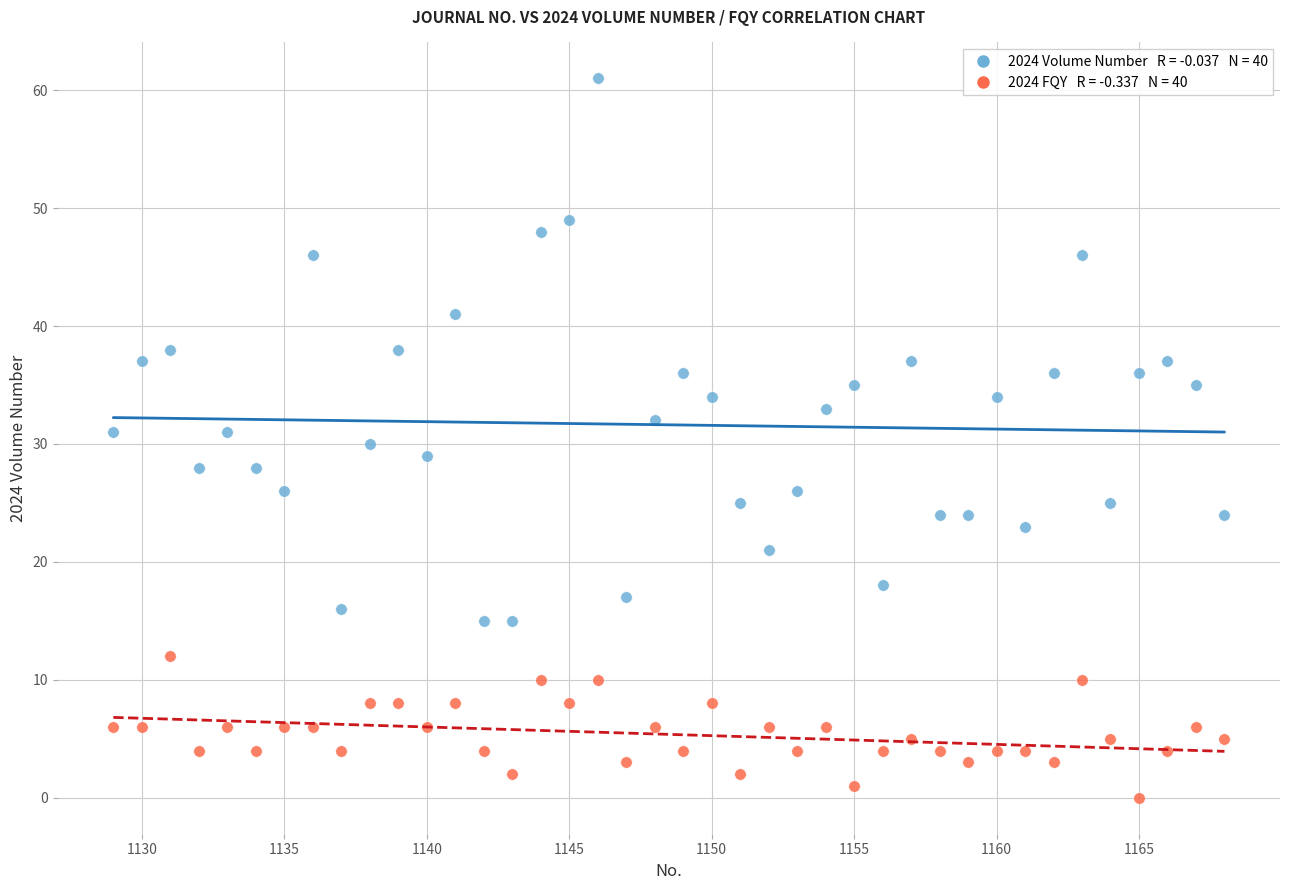

Across all data points, what is the range of Y values (max minus min)?

61